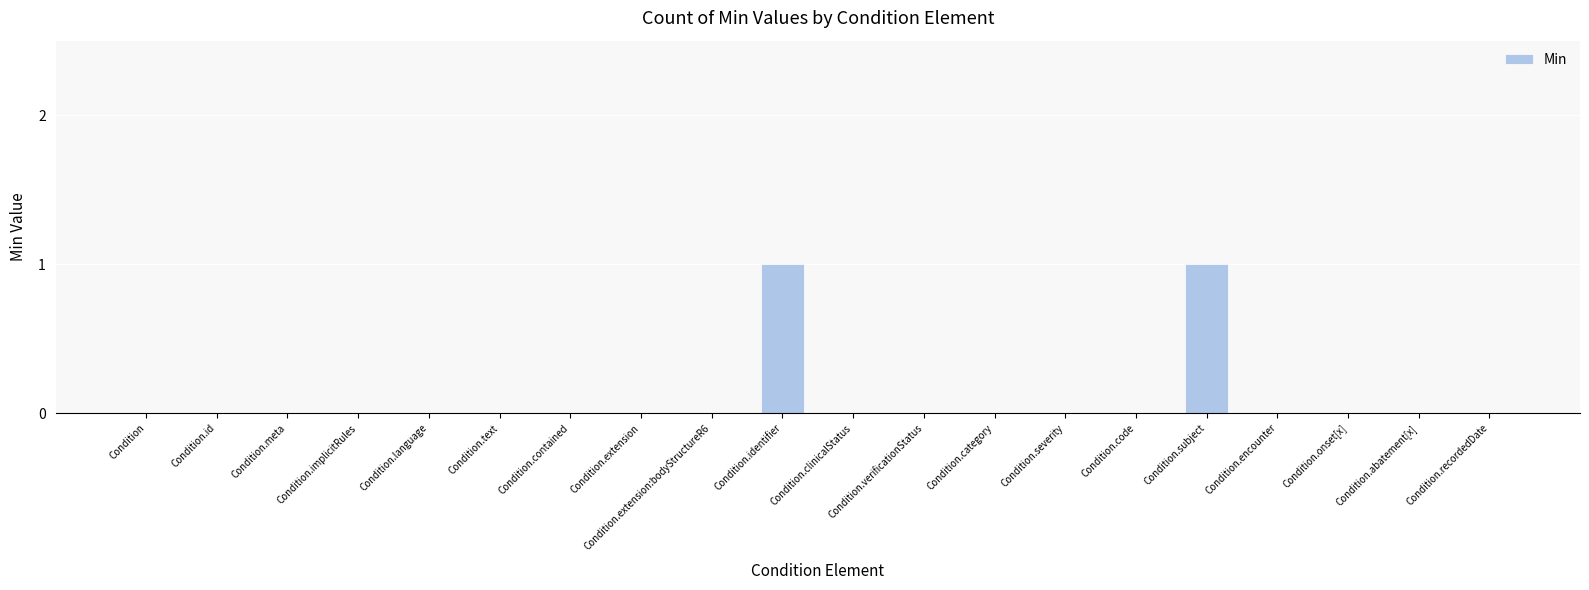

True or false: the data shows 0 at Condition.clinicalStatus.

True